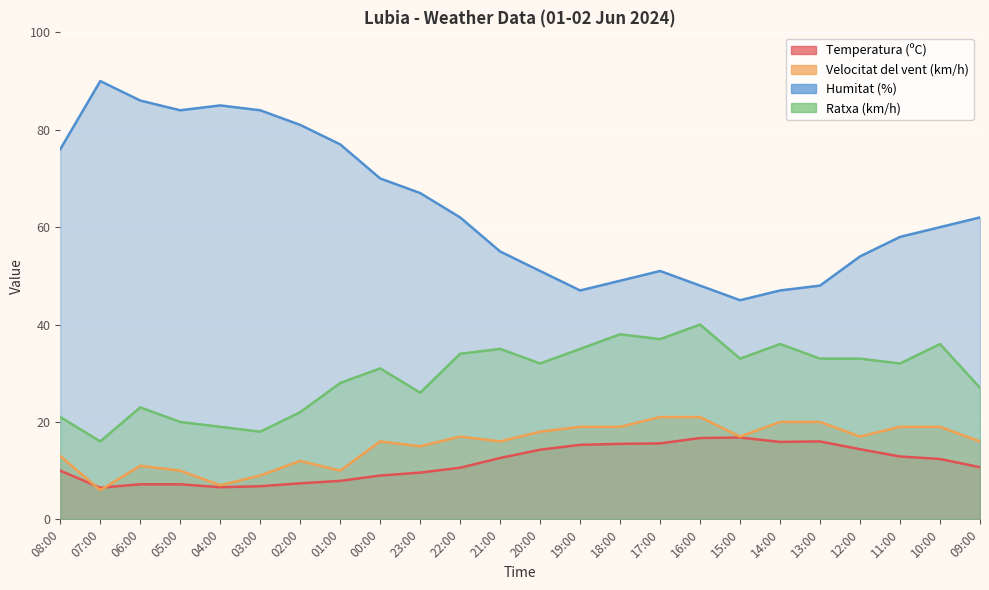

True or false: Ratxa (km/h) has a value of 12.7 at 15:00.

False